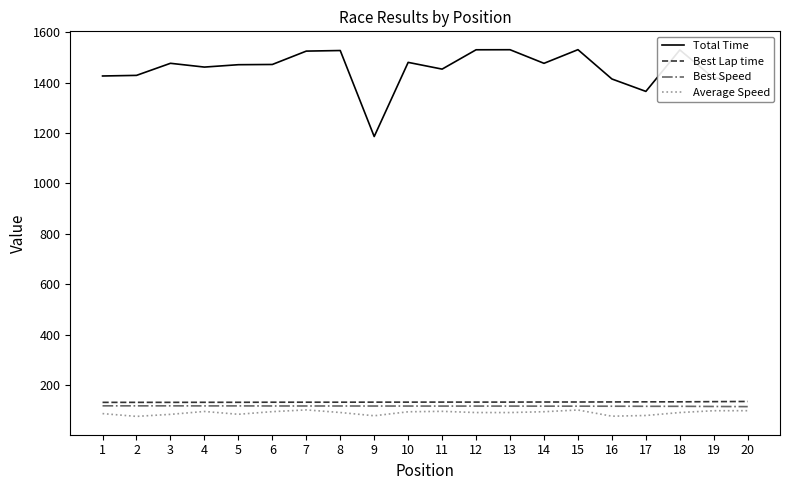

What is the approximate value of Best Speed at 16?

116.4